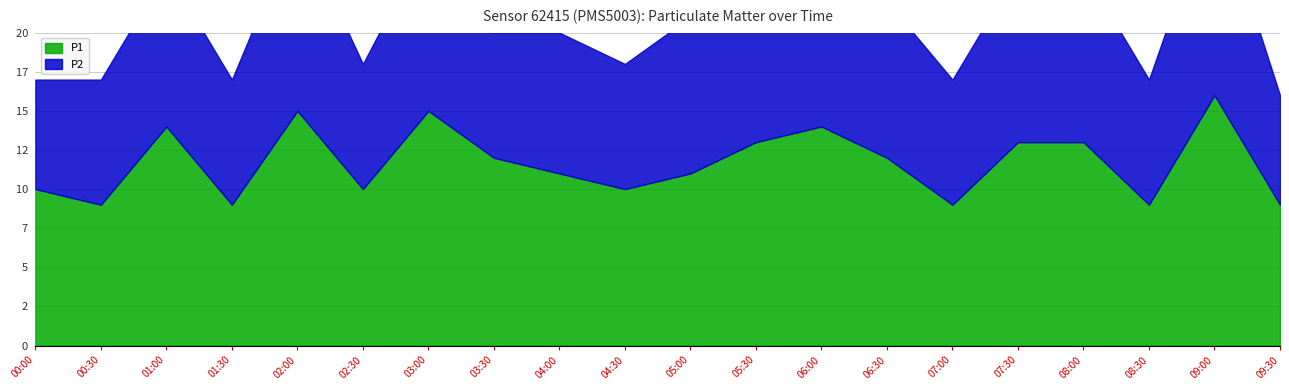

At how many categories does at least one series exceed 12?

8